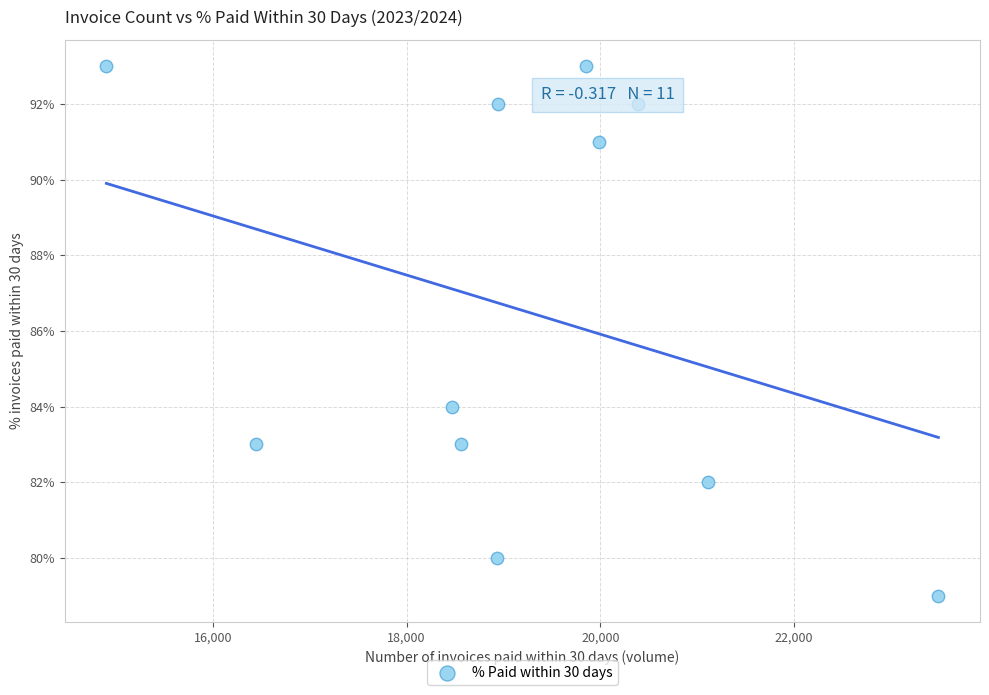

What Y value in the scatter plot is closest to 86?

84